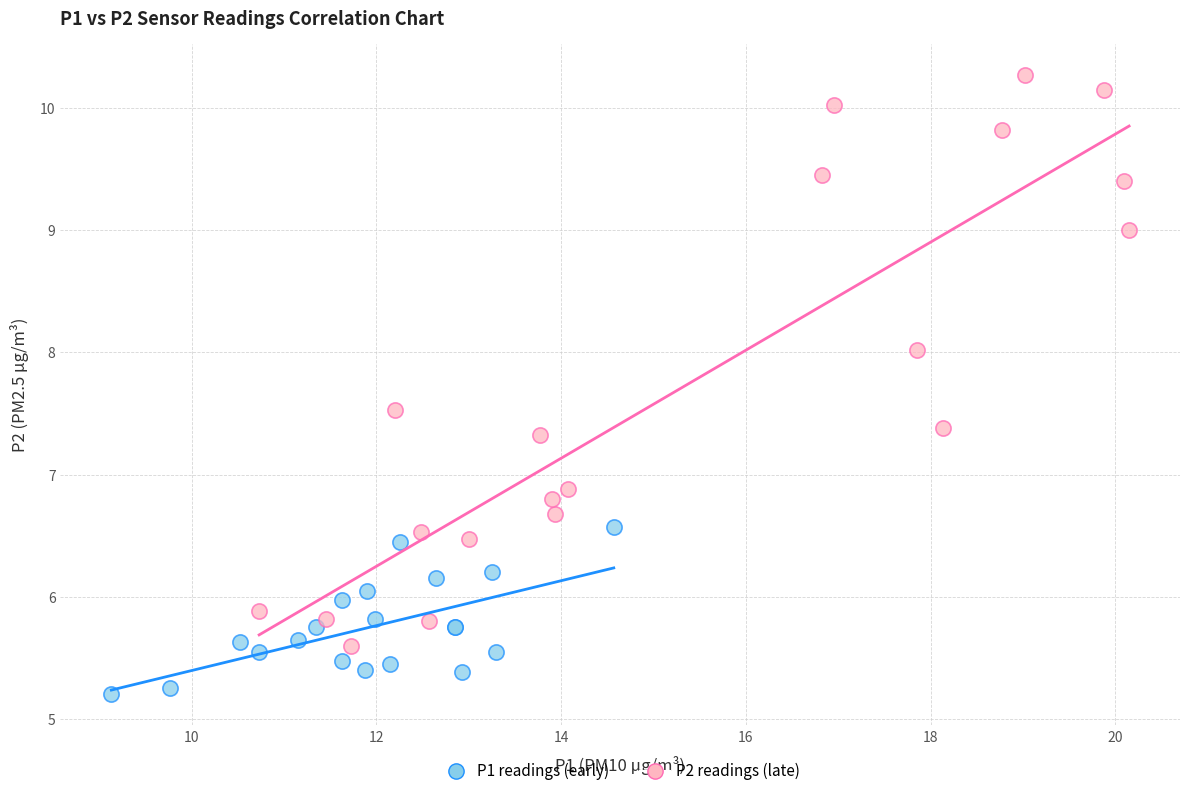

What are all the series names shown in the legend?

P1 readings (early), P2 readings (late)